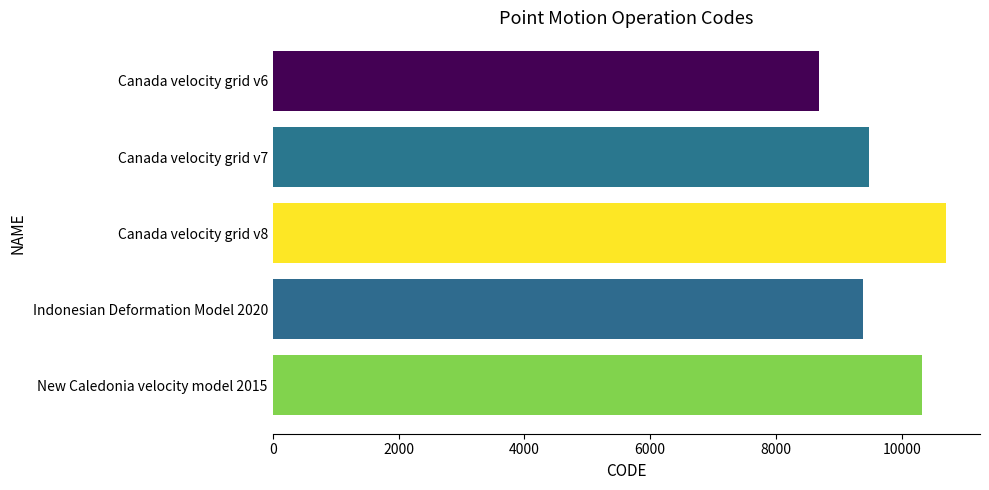

What is the change in value from Canada velocity grid v7 to Indonesian Deformation Model 2020?

-108